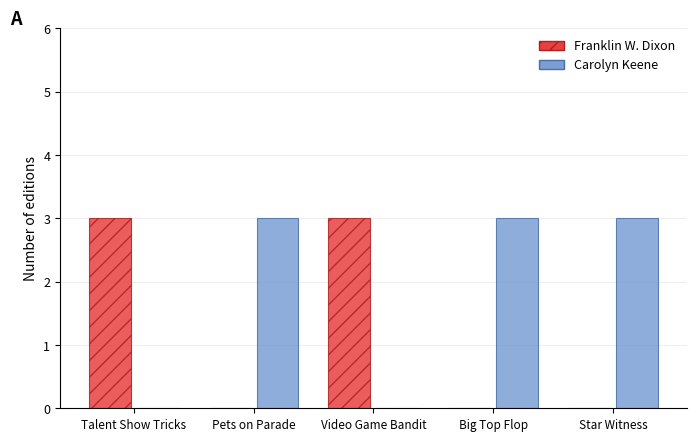

True or false: Franklin W. Dixon has a value of 3 at Talent Show Tricks.

True